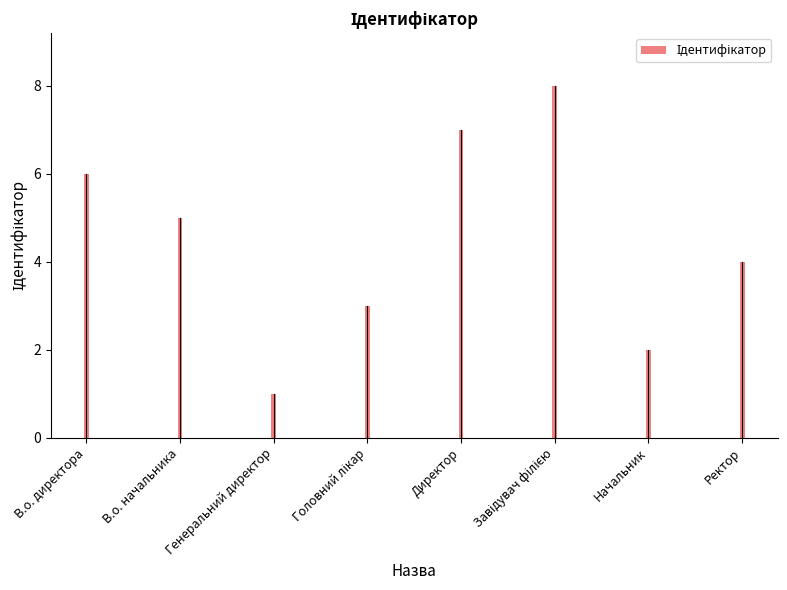

The value at Начальник is 3. True or false?

False